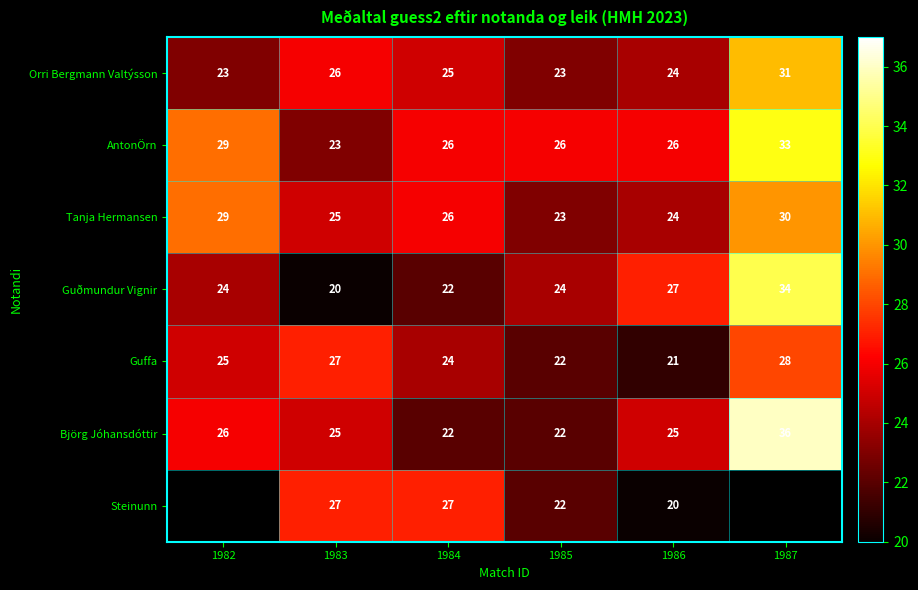

What is the difference between the maximum and minimum values in the AntonÖrn series?

10